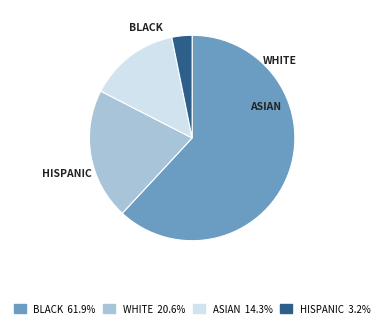

Is there a majority slice in this chart?

Yes